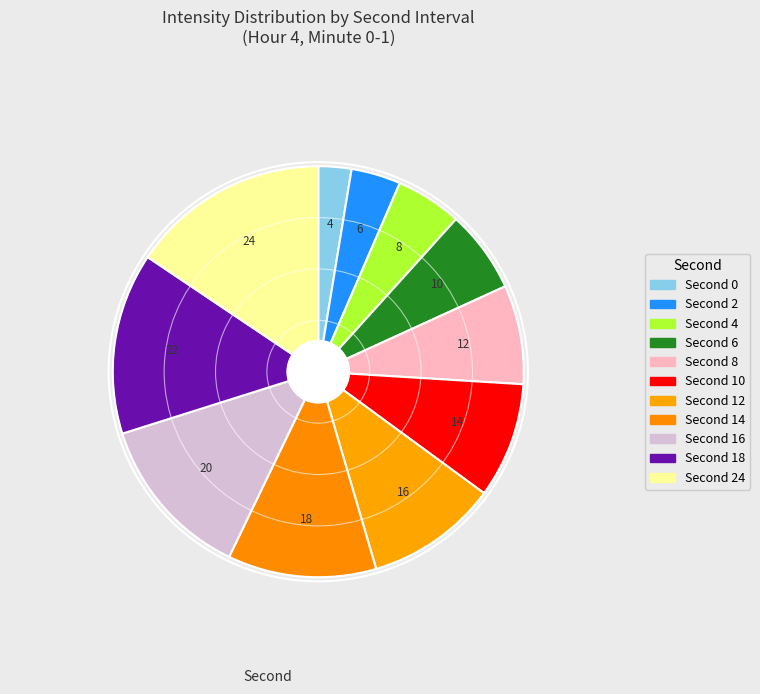

How many segments does this pie chart have?

11